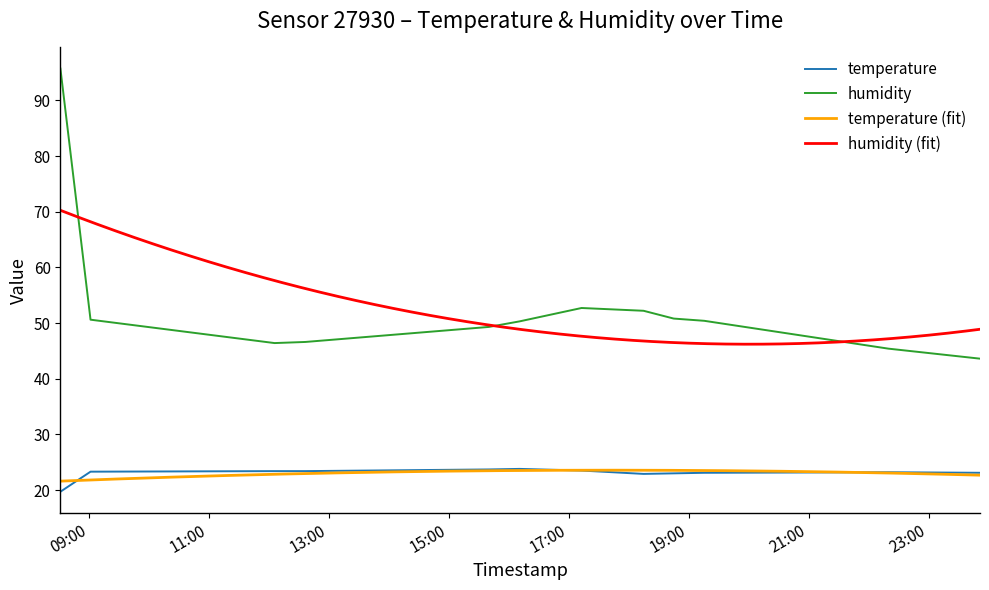

What is the difference between the second highest and minimum values in the humidity series?

9.1